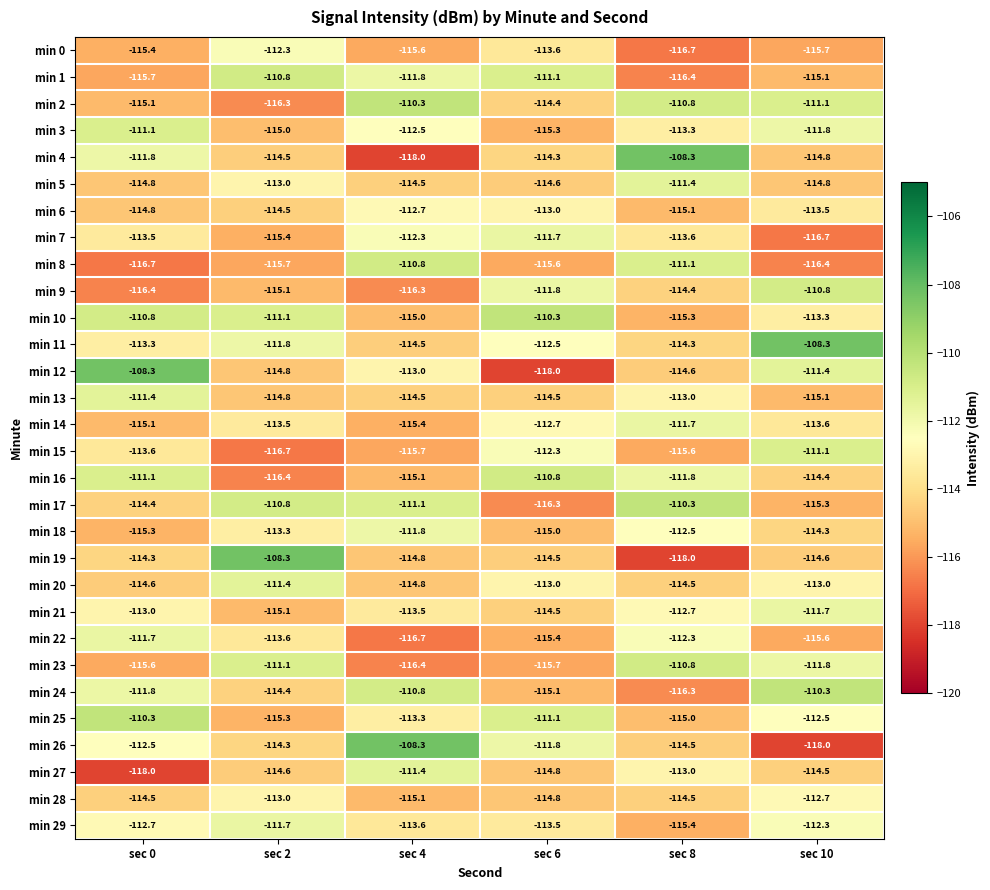

Between sec 0 and sec 8, which series saw the biggest shift?

min 12